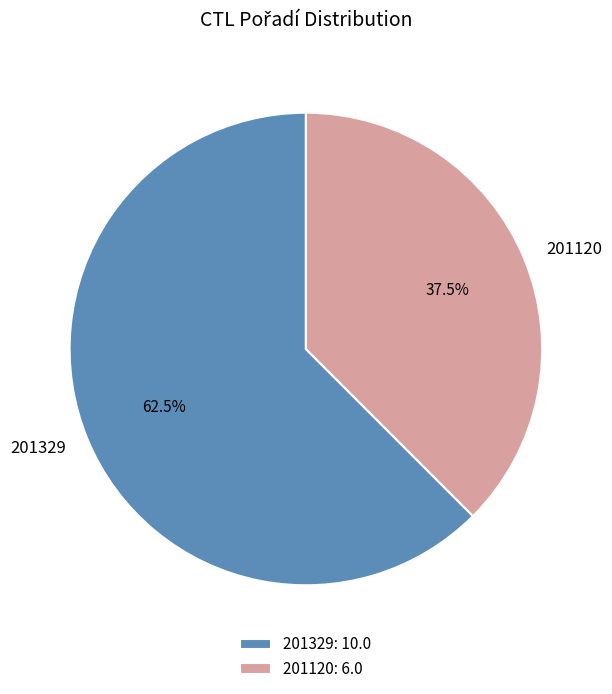

Combined, what portion of the pie is 201120 and 201329?

100.0%